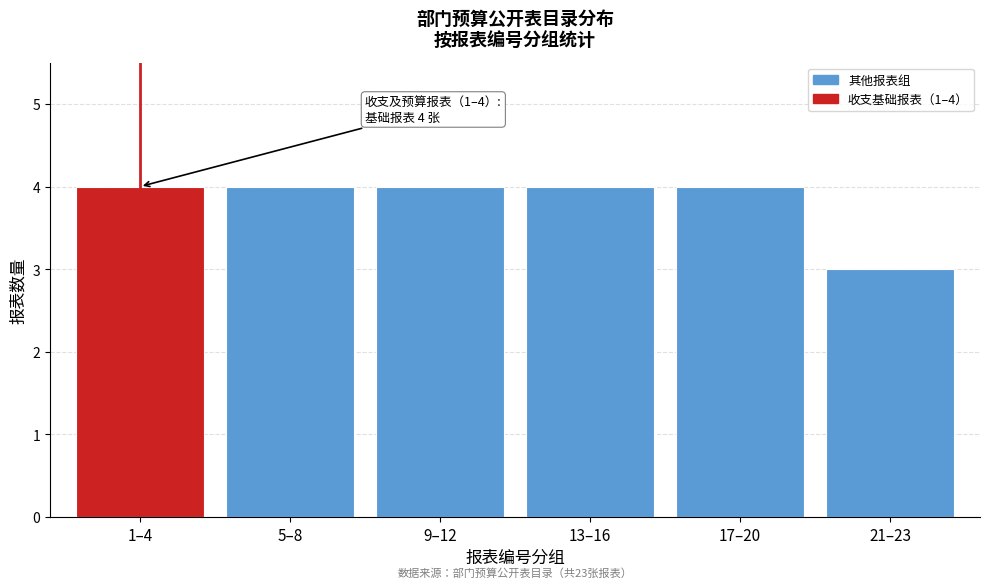

Reading left to right, extract all data points from this chart.

4	4	4	4	4	3